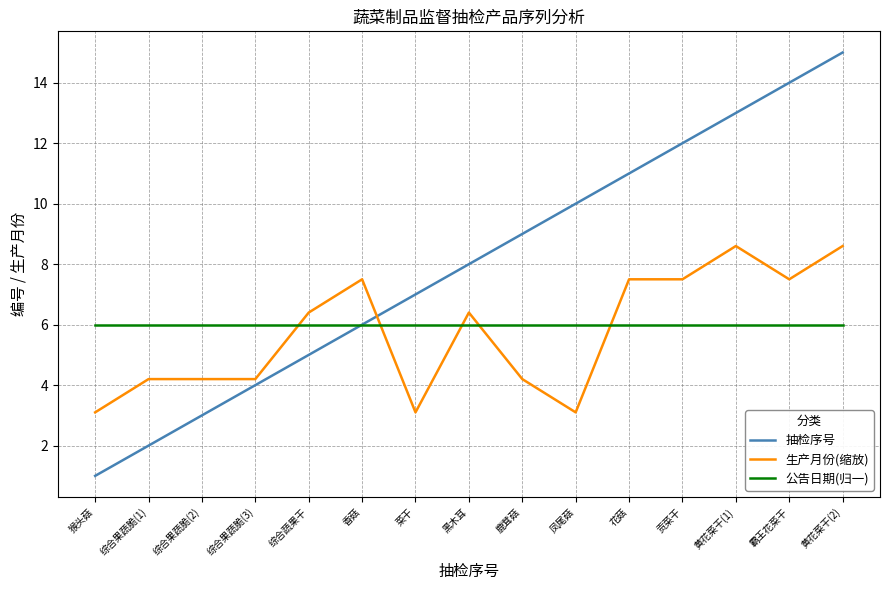

What is the smallest value displayed?

1.0